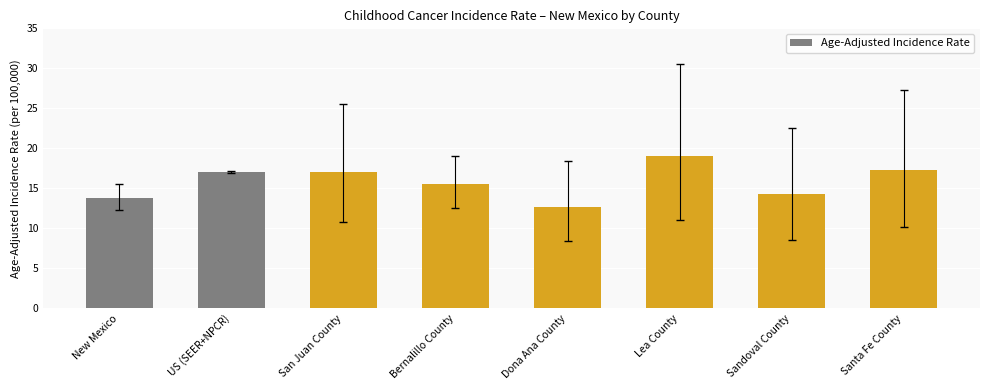

What value does the data have at Bernalillo County?

15.5